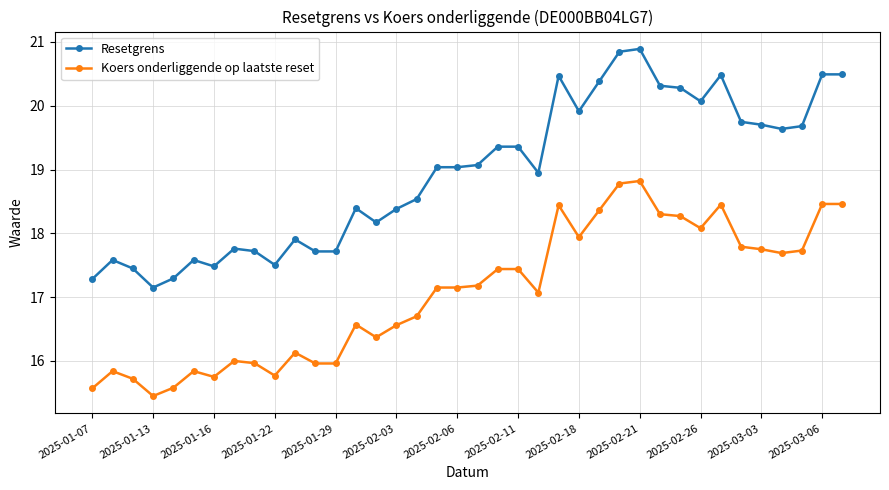

What is the sum of all Koers onderliggende op laatste reset values?

648.5